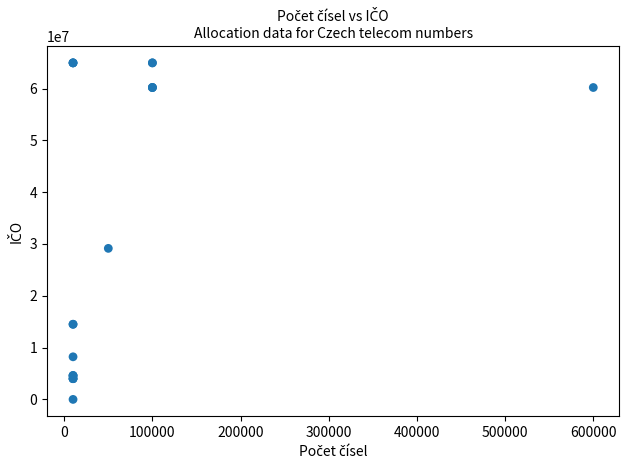

What Y value in the scatter plot is closest to 32474840?

29147506